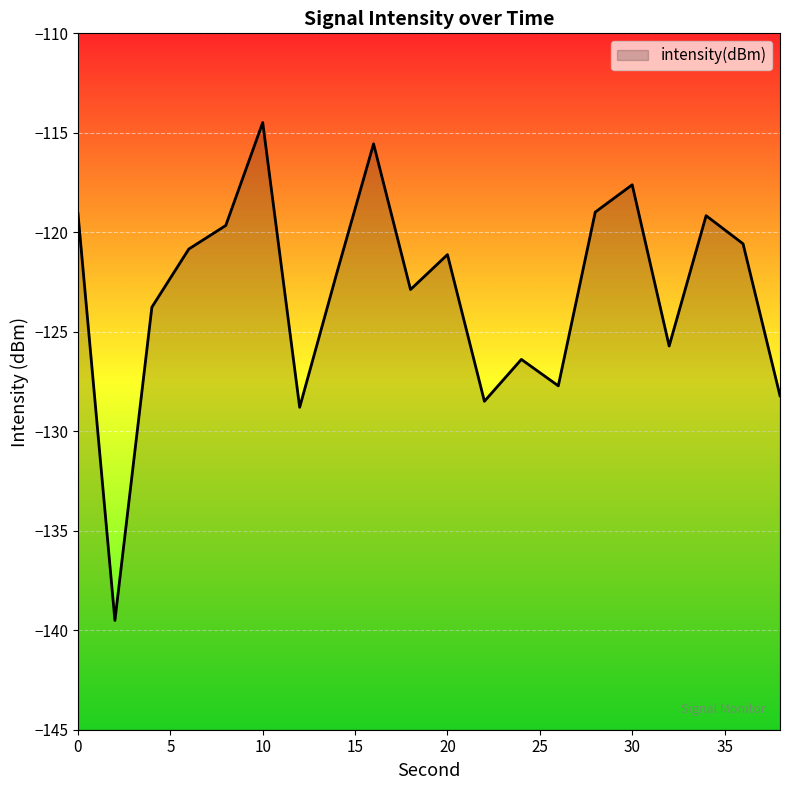

Which category has the lowest value across all series?

2